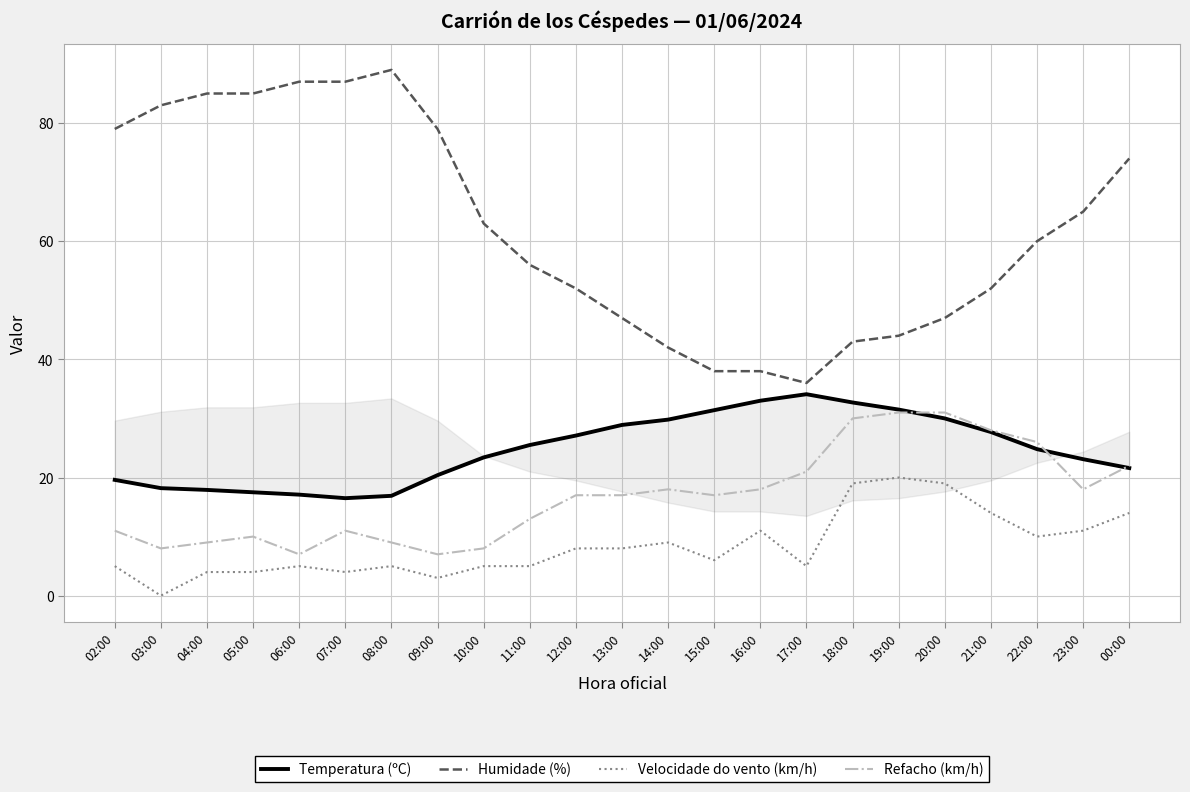

Is the value of Velocidade do vento (km/h) at 09:00 greater than the value of Temperatura (ºC) at 17:00?

No